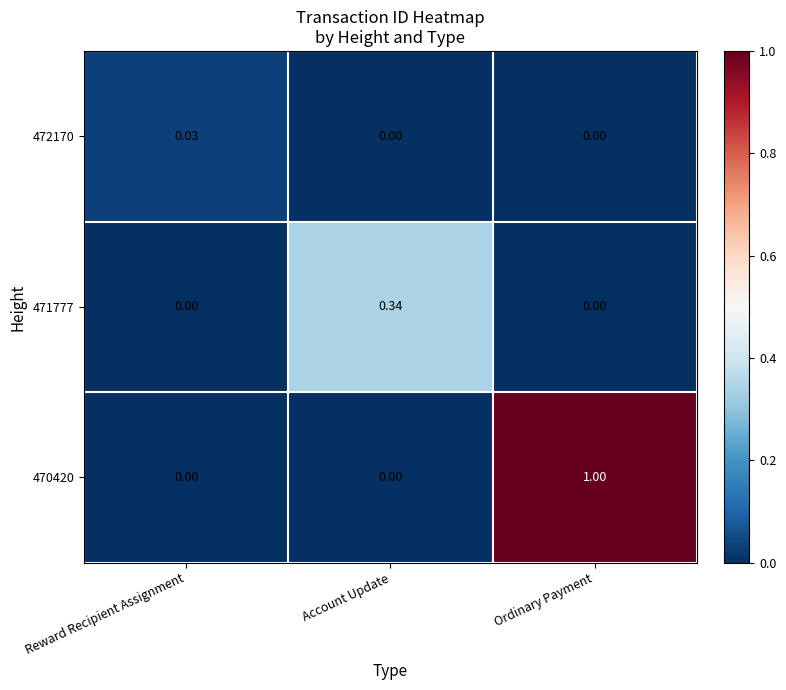

Which has a higher value, Ordinary Payment or Reward Recipient Assignment?

Reward Recipient Assignment